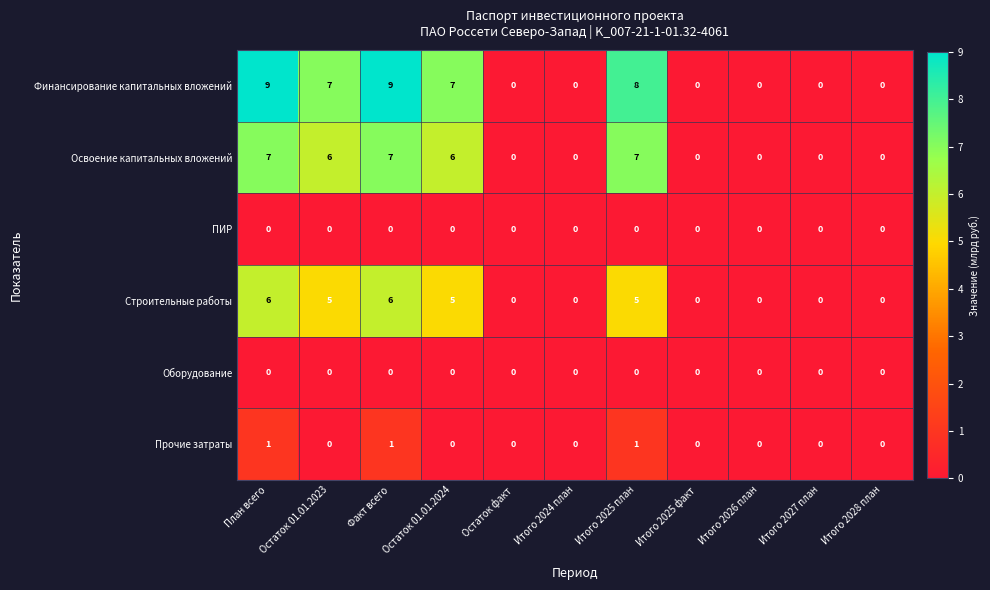

The Финансирование капитальных вложений series shows 10 at Остаток 01.01.2023. True or false?

False